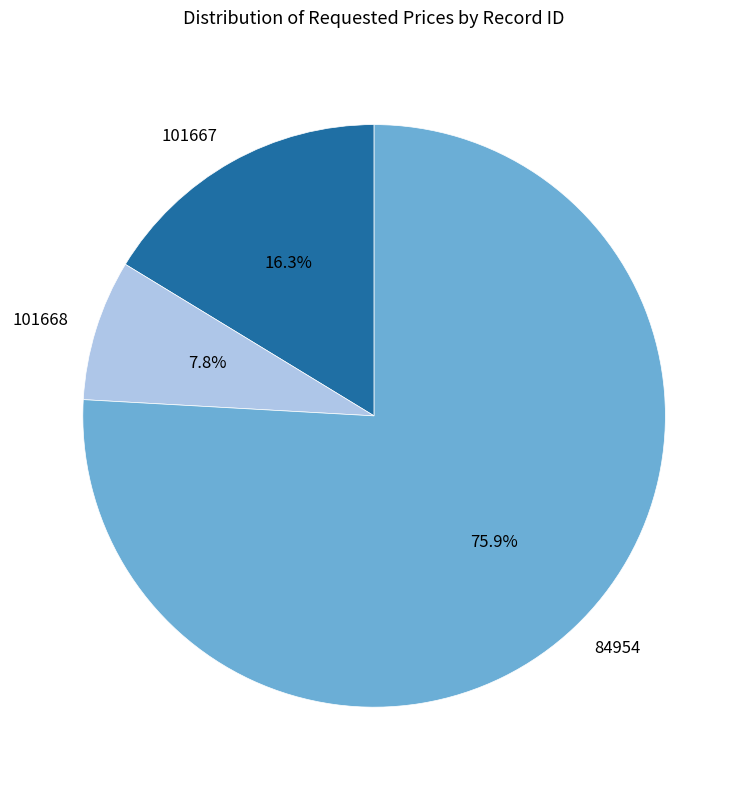

Is it true that 101667 is 16% of the pie?

True